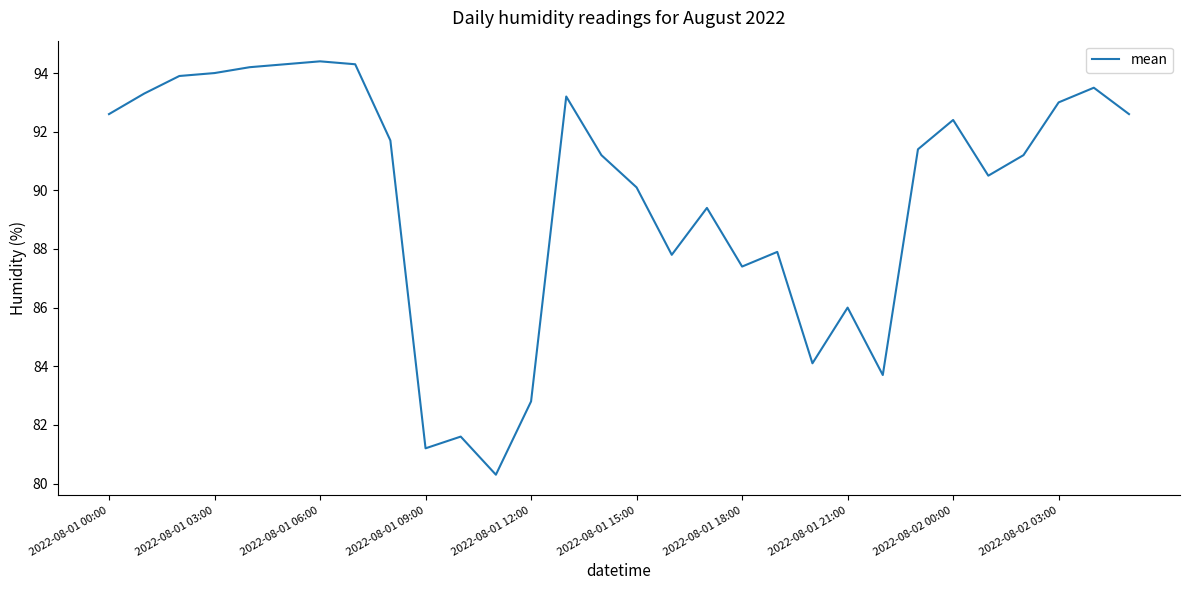

What is the smallest value displayed?

80.3